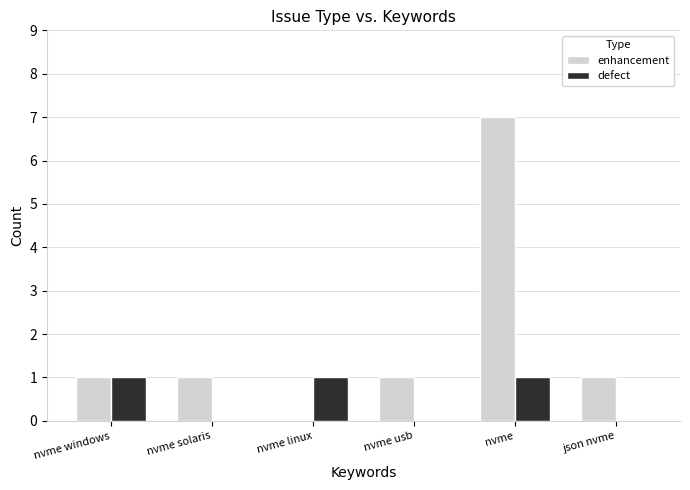

What is the sum of all enhancement values?

11